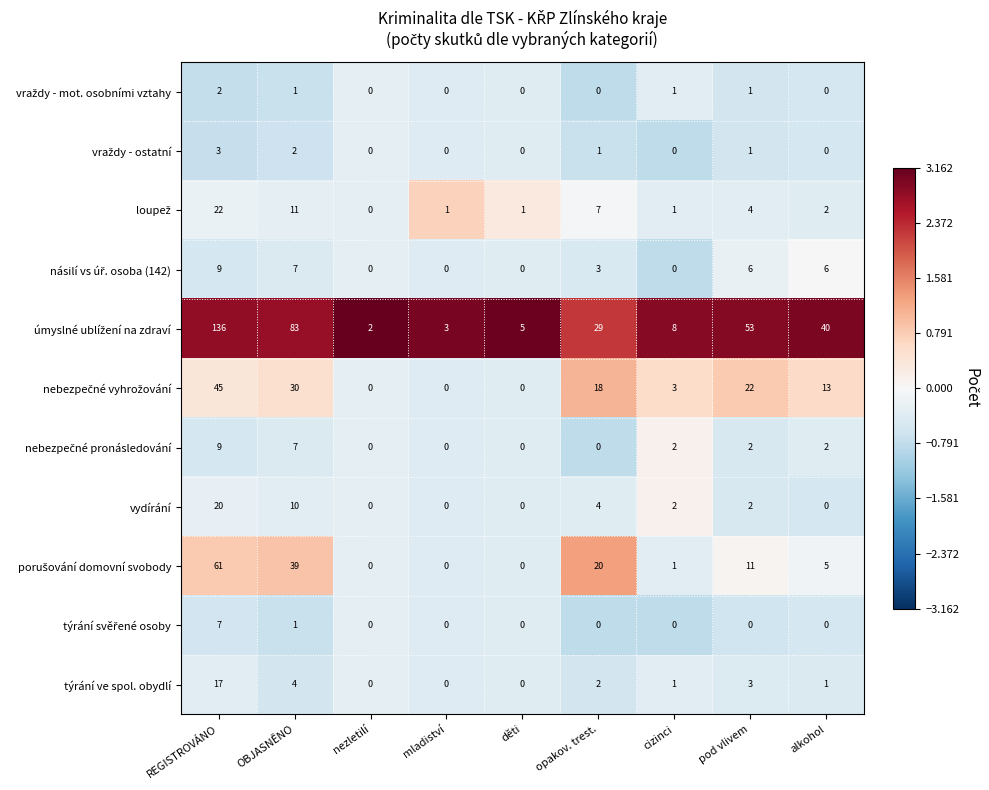

Count the number of data series in this chart.

11